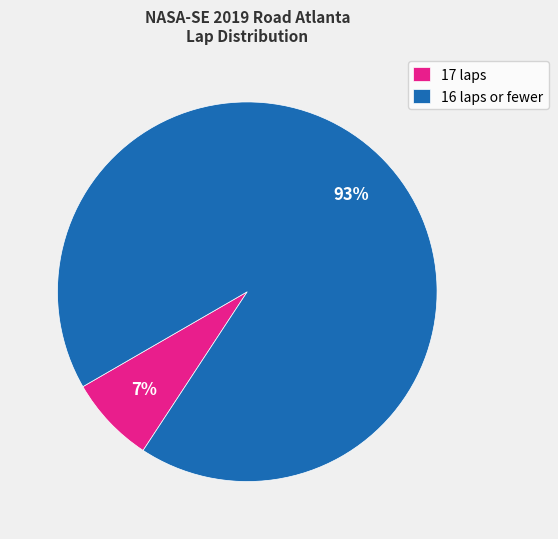

Rank the categories by value from lowest to highest.

17 laps, 16 laps or fewer